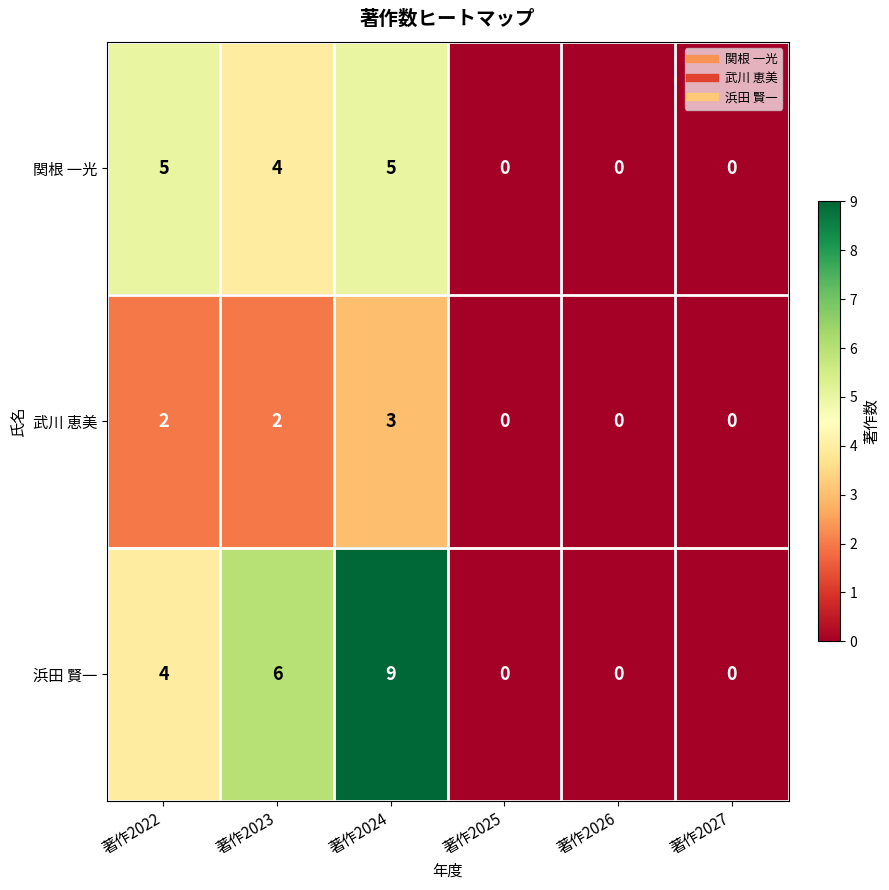

Rank the series by their maximum value, from highest to lowest.

浜田 賢一, 関根 一光, 武川 恵美